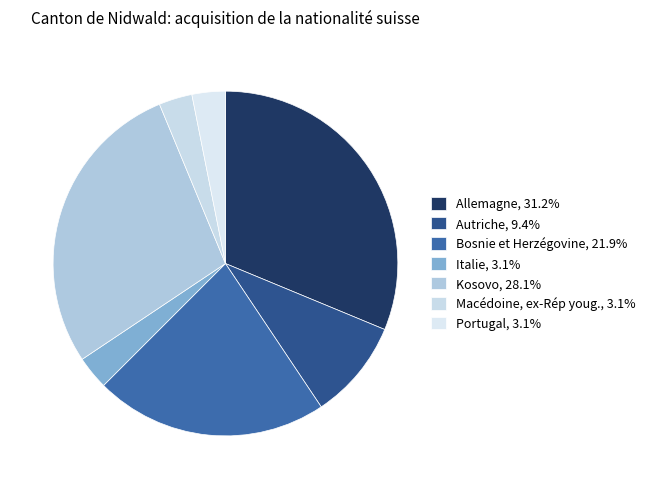

What is the smallest slice in the pie chart?

Italie